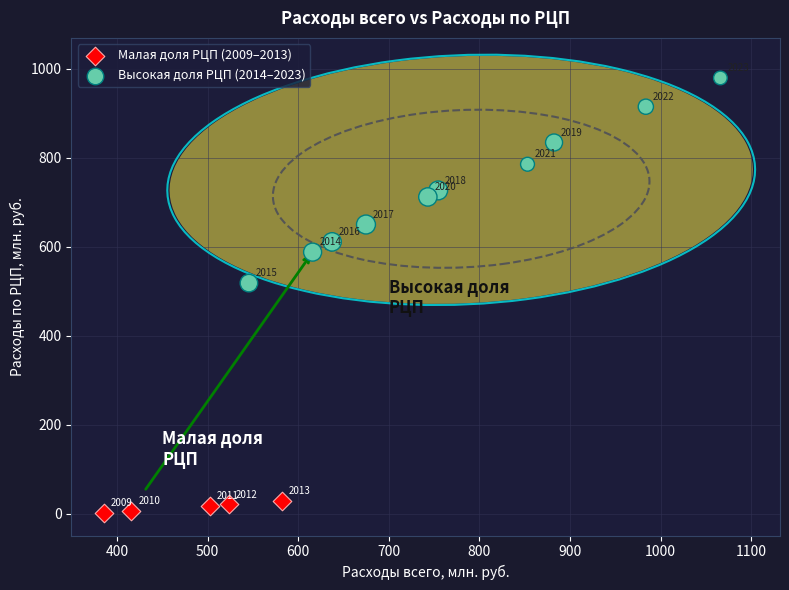

Which series reaches the maximum Y coordinate?

Высокая доля РЦП (2014–2023)